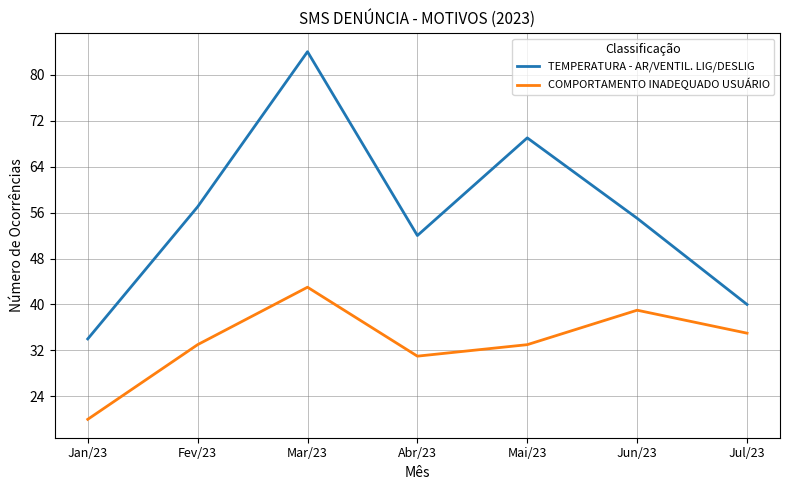

What position from the left is Mai/23?

5